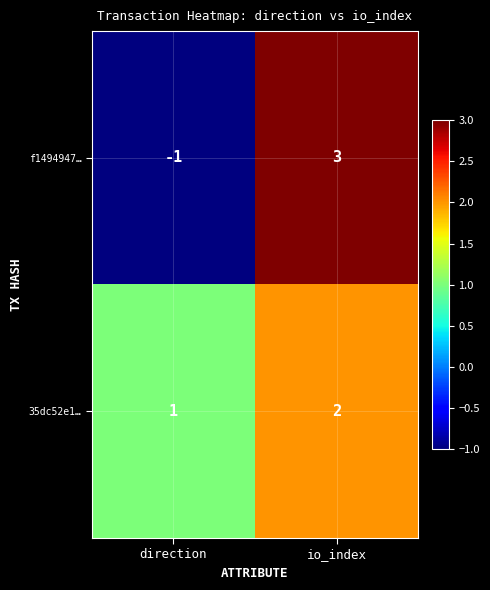

What is the total value across all series at io_index?

5